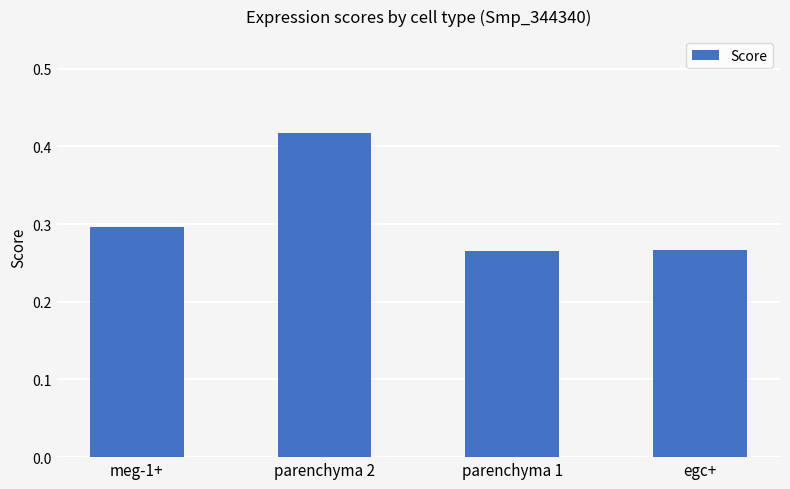

Which category has the highest value across all series?

parenchyma 2